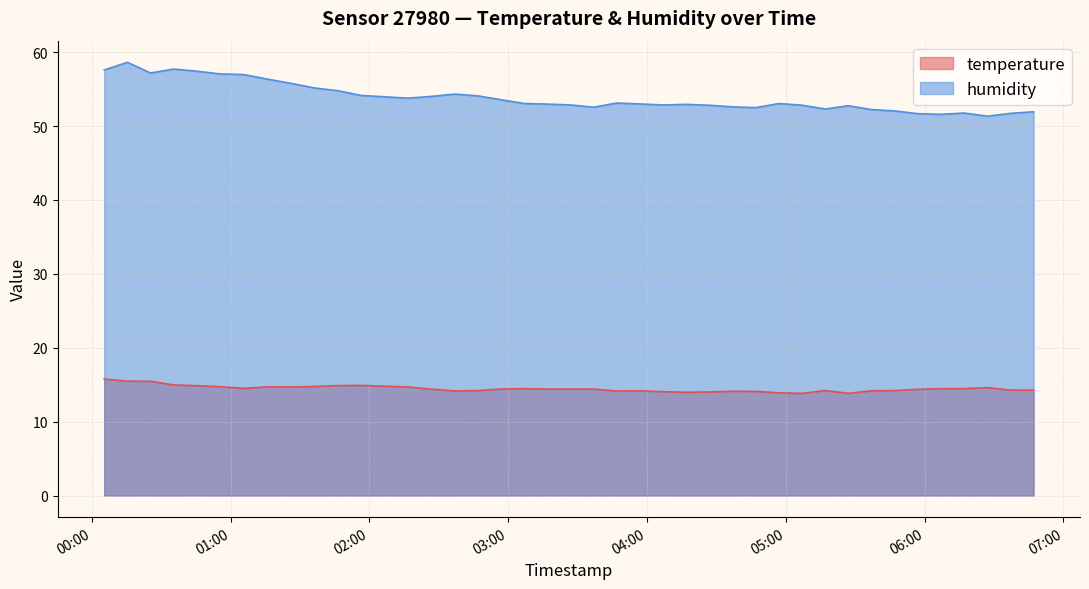

Does the chart display data point markers on the line(s)?

No